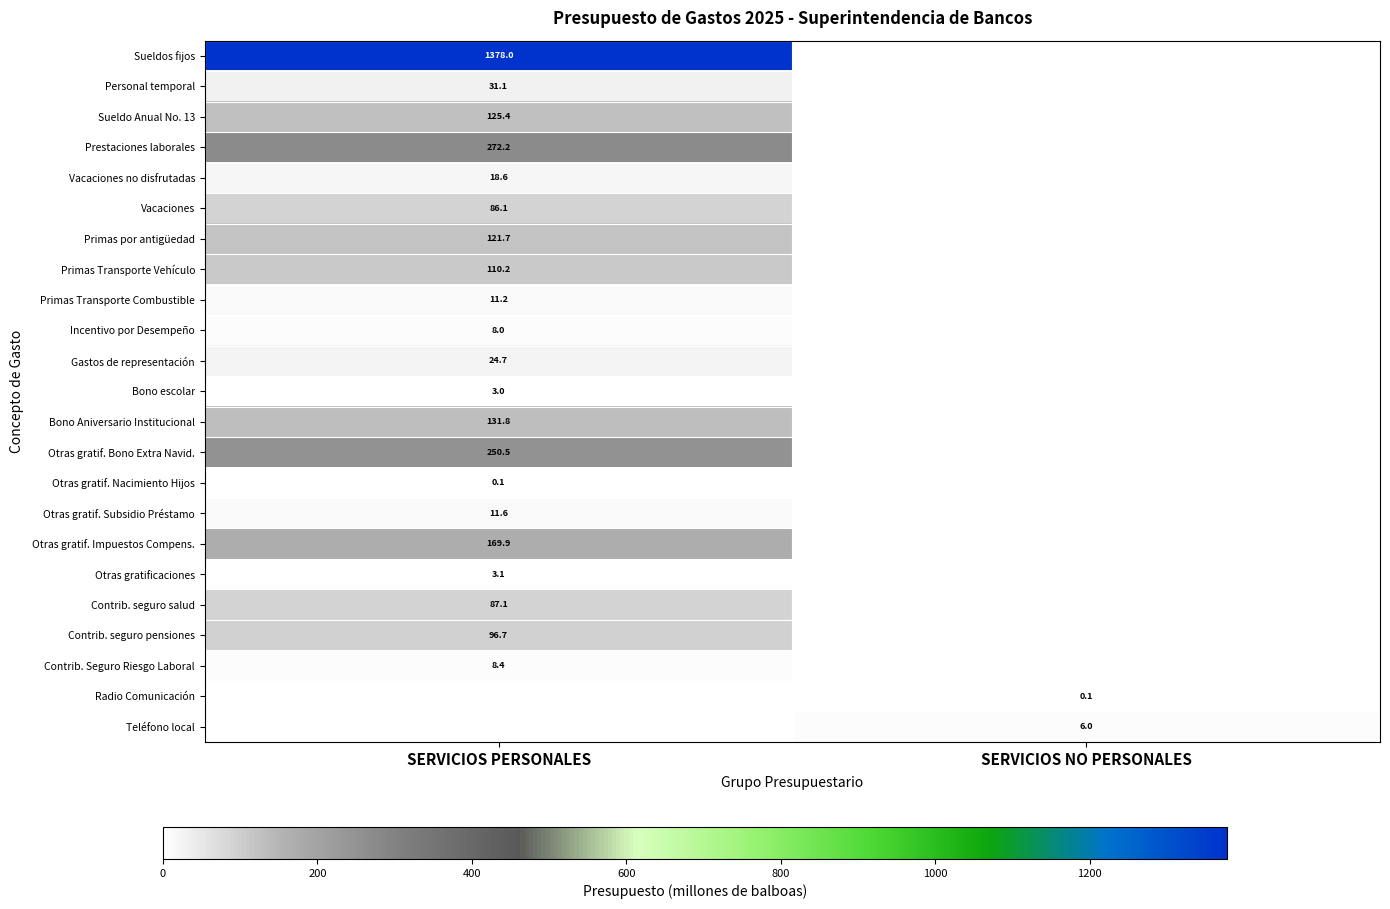

Count the number of data series in this chart.

23